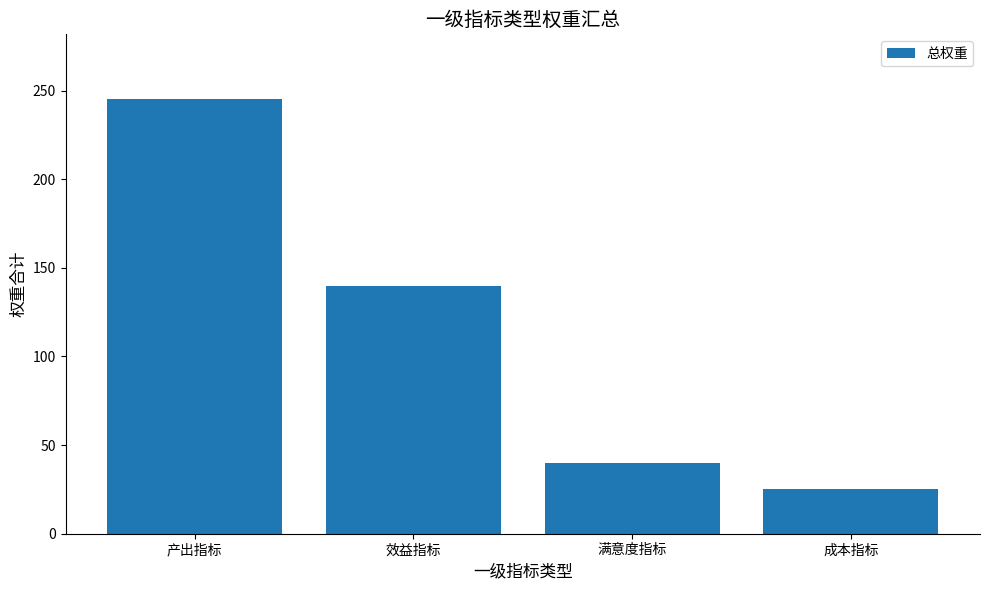

What value does the data have at 满意度指标?

40